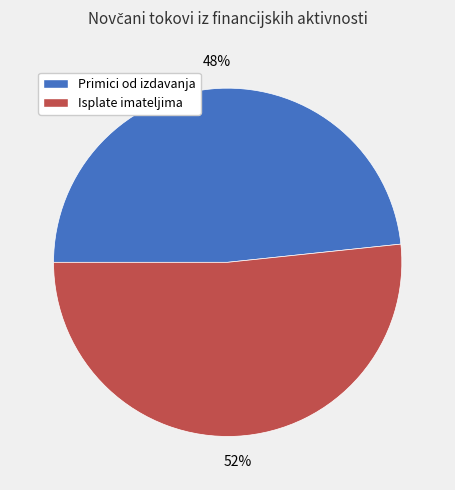

Is there a majority slice in this chart?

Yes